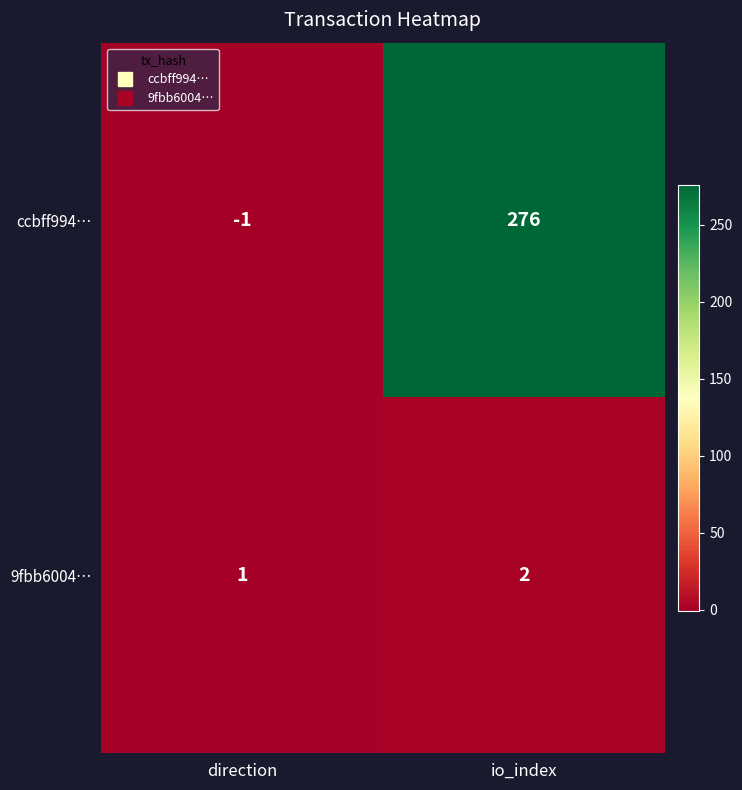

List the series in order of their overall mean, highest first.

ccbff994…, 9fbb6004…